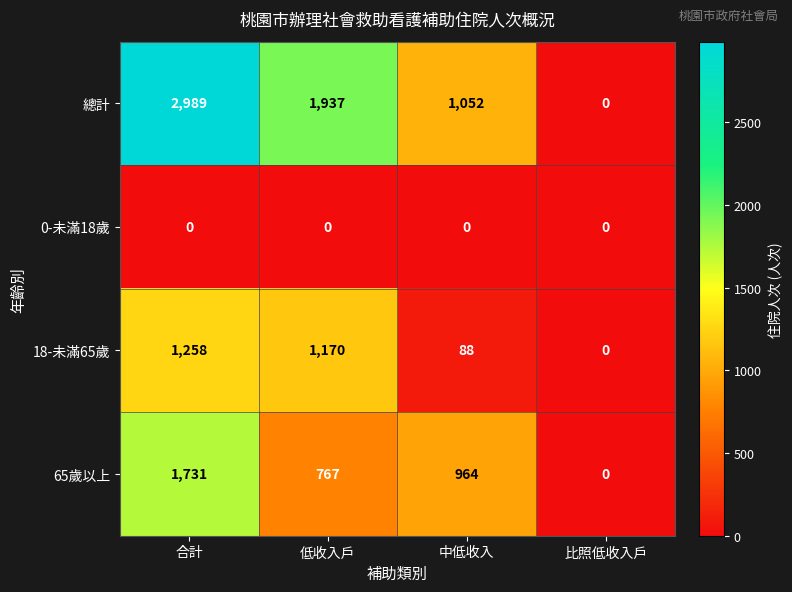

What is the difference between the 18-未滿65歲 values at 中低收入 and 比照低收入戶?

88